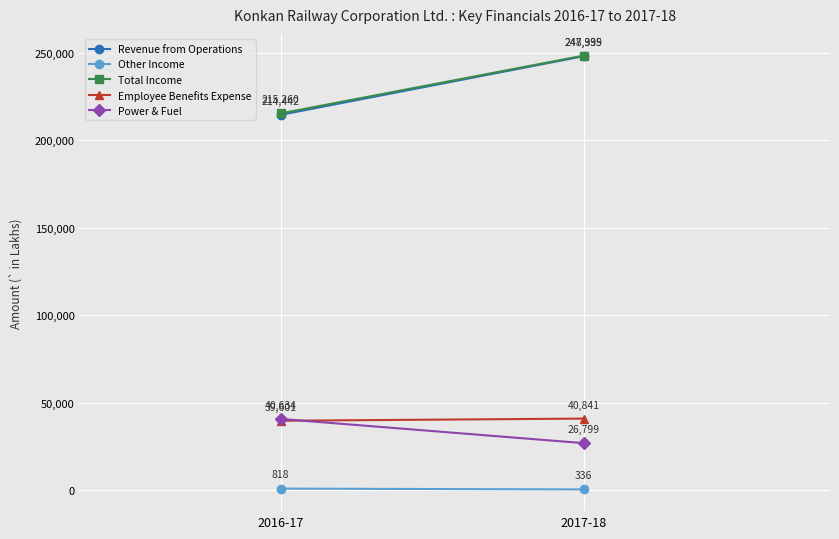

What is the difference between the Total Income values at 2017-18 and 2016-17?

33075